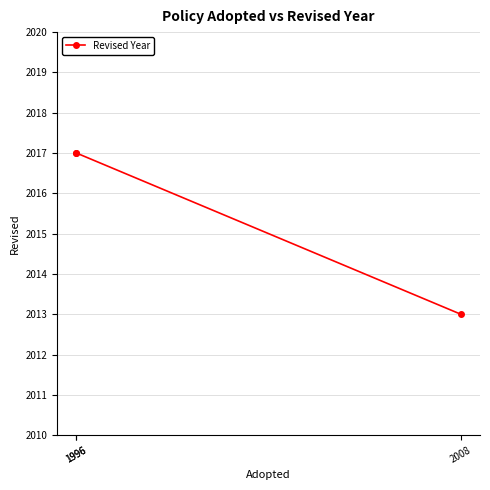

What is the difference between the values at 1996 and 2008?

4